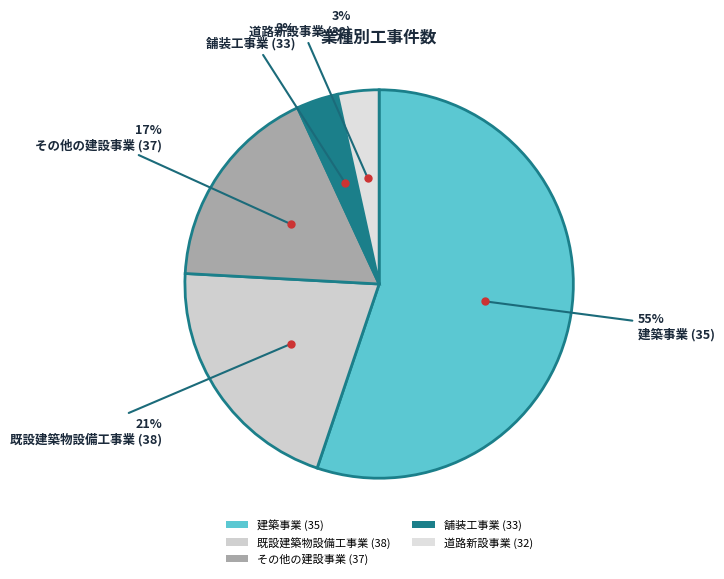

Count the number of slices in the pie.

5